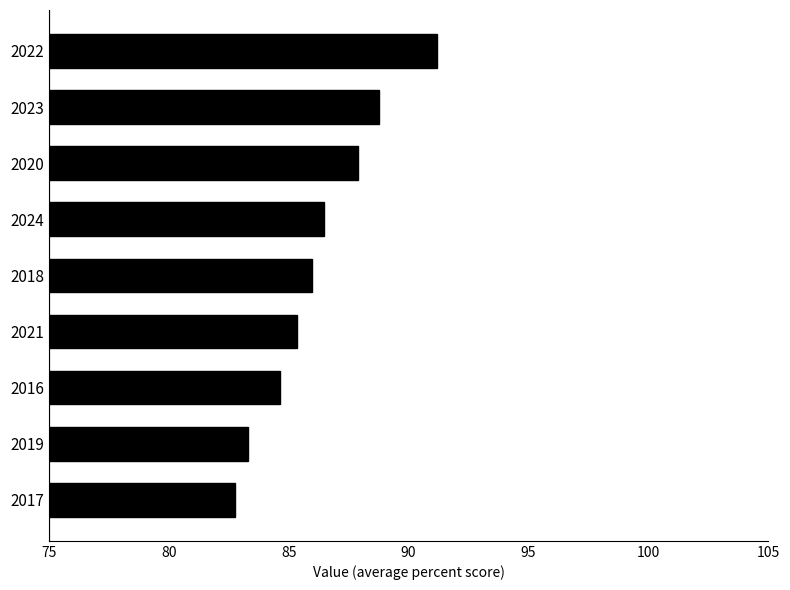

What is the label of the 5th bar from the top?

2018